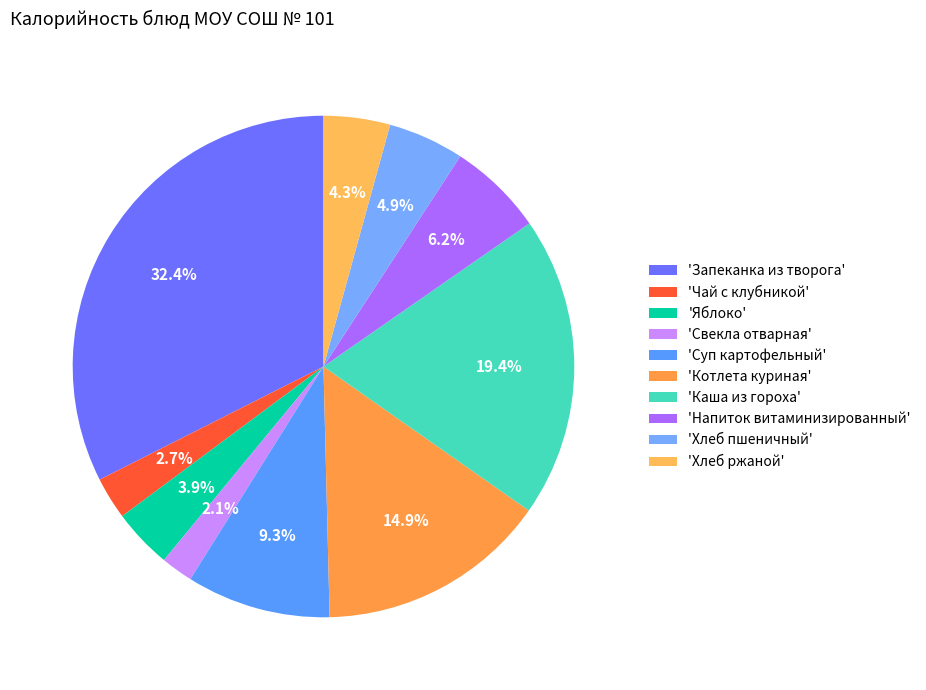

How many slices are in this pie chart?

10